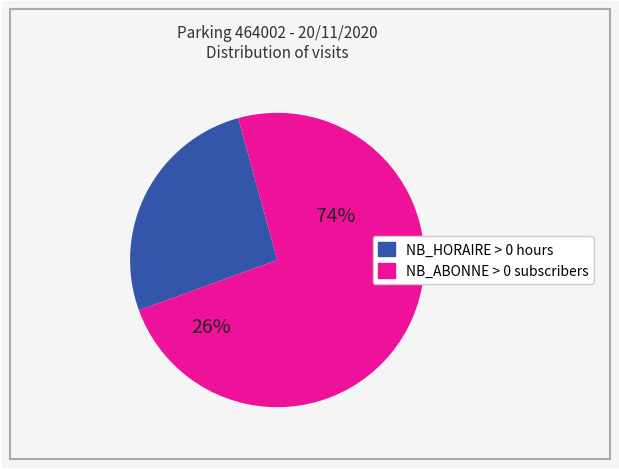

Is it true that 17 is 5% of the pie?

True